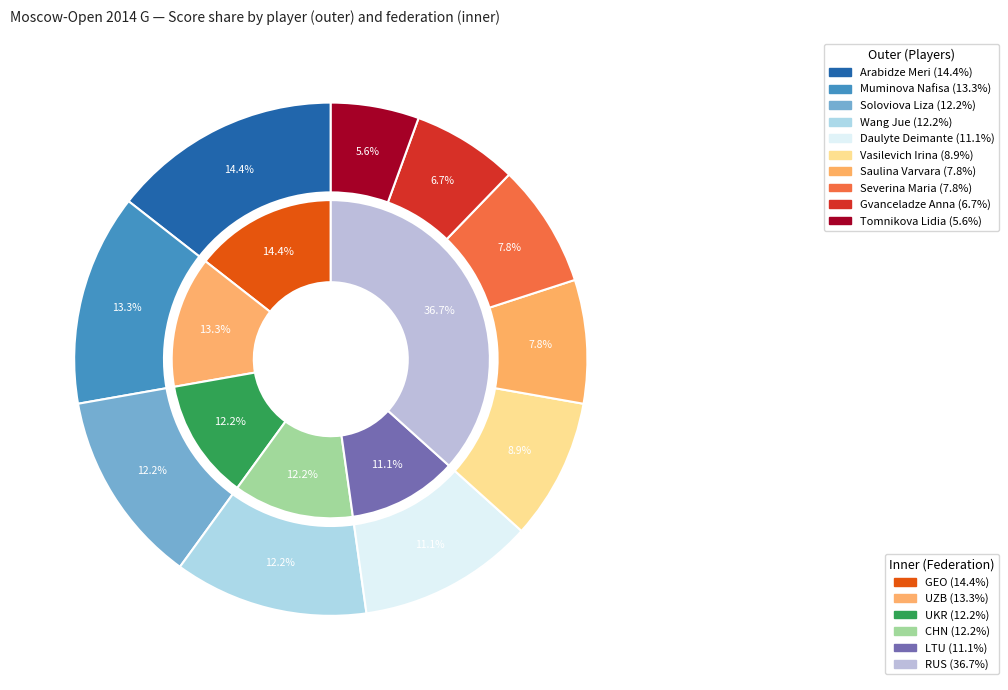

Count the number of slices in the pie.

10